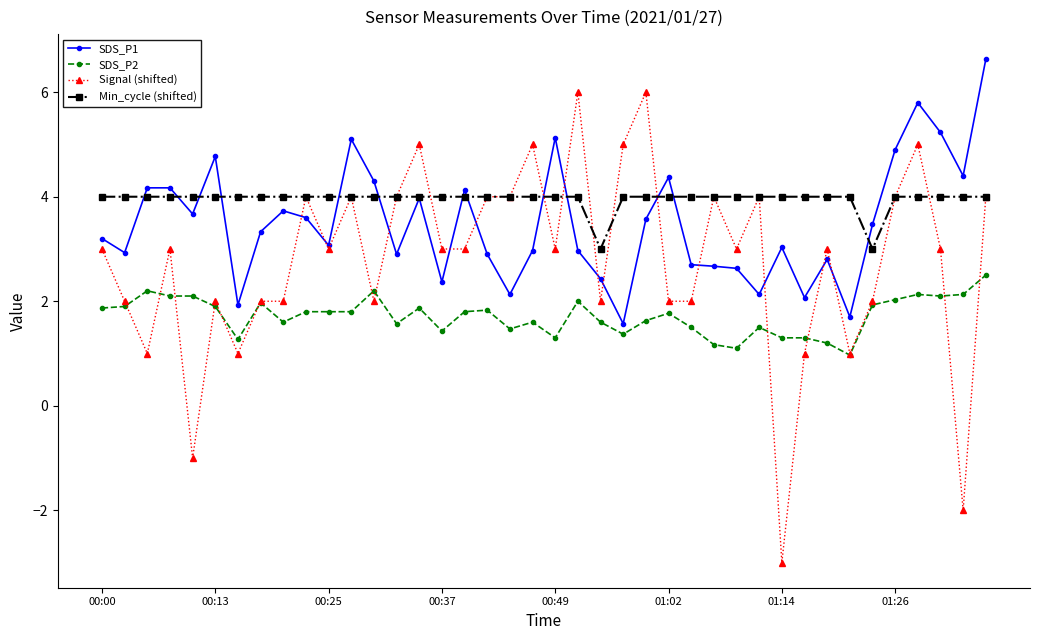

True or false: Signal (shifted) has more than 2 points higher than both neighbors.

True